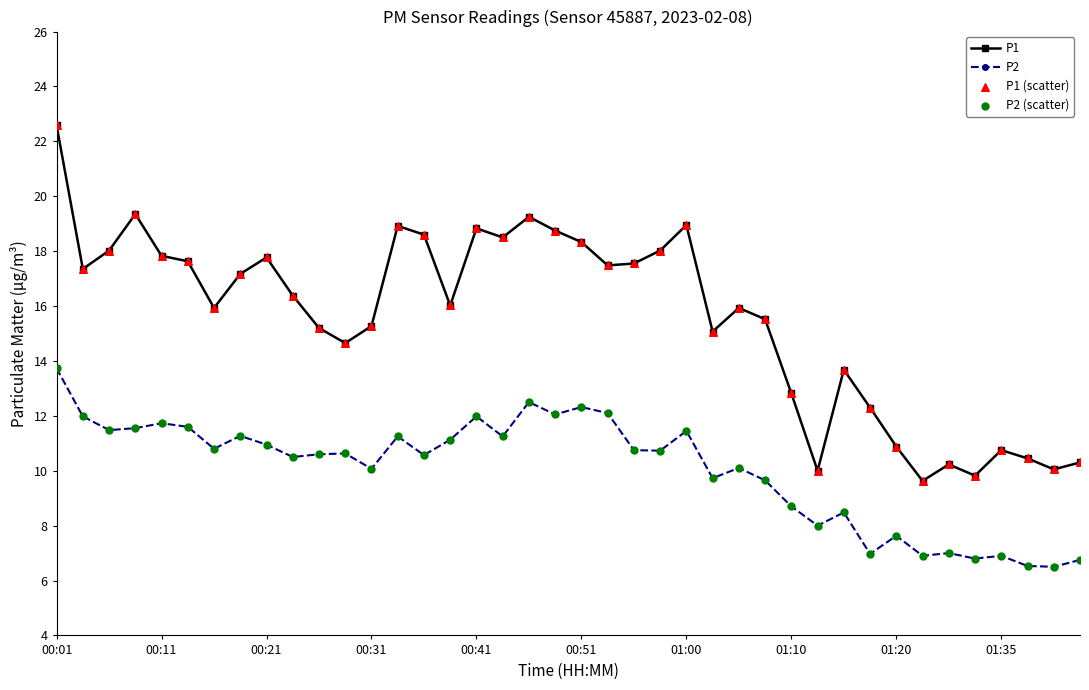

Which series has the largest total across all categories?

P1